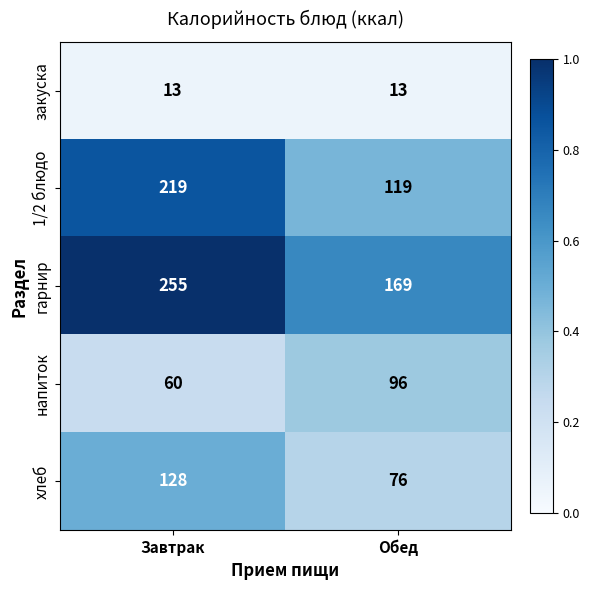

Rank the series by their maximum value, from lowest to highest.

закуска, напиток, хлеб, 1/2 блюдо, гарнир